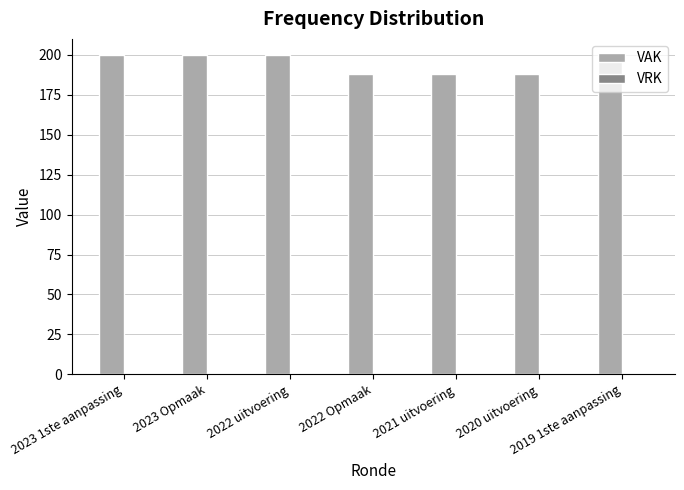

Does the chart contain any negative values?

No